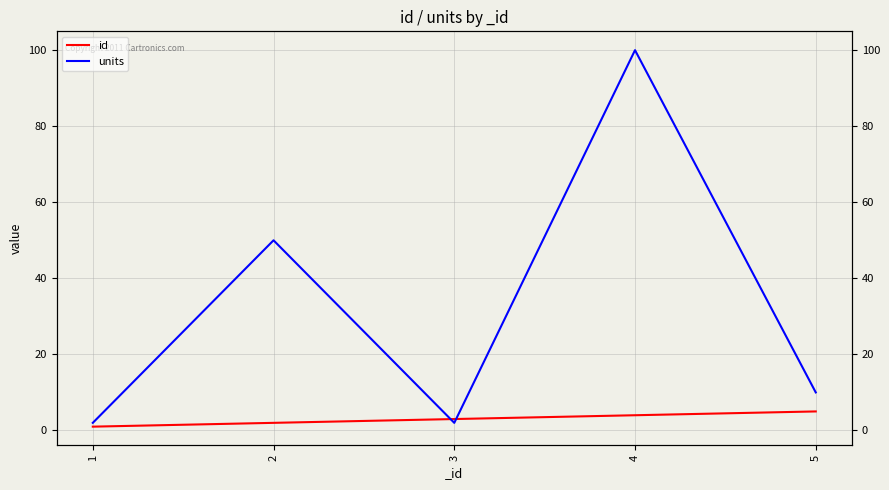

How many times do units and id cross each other?

2